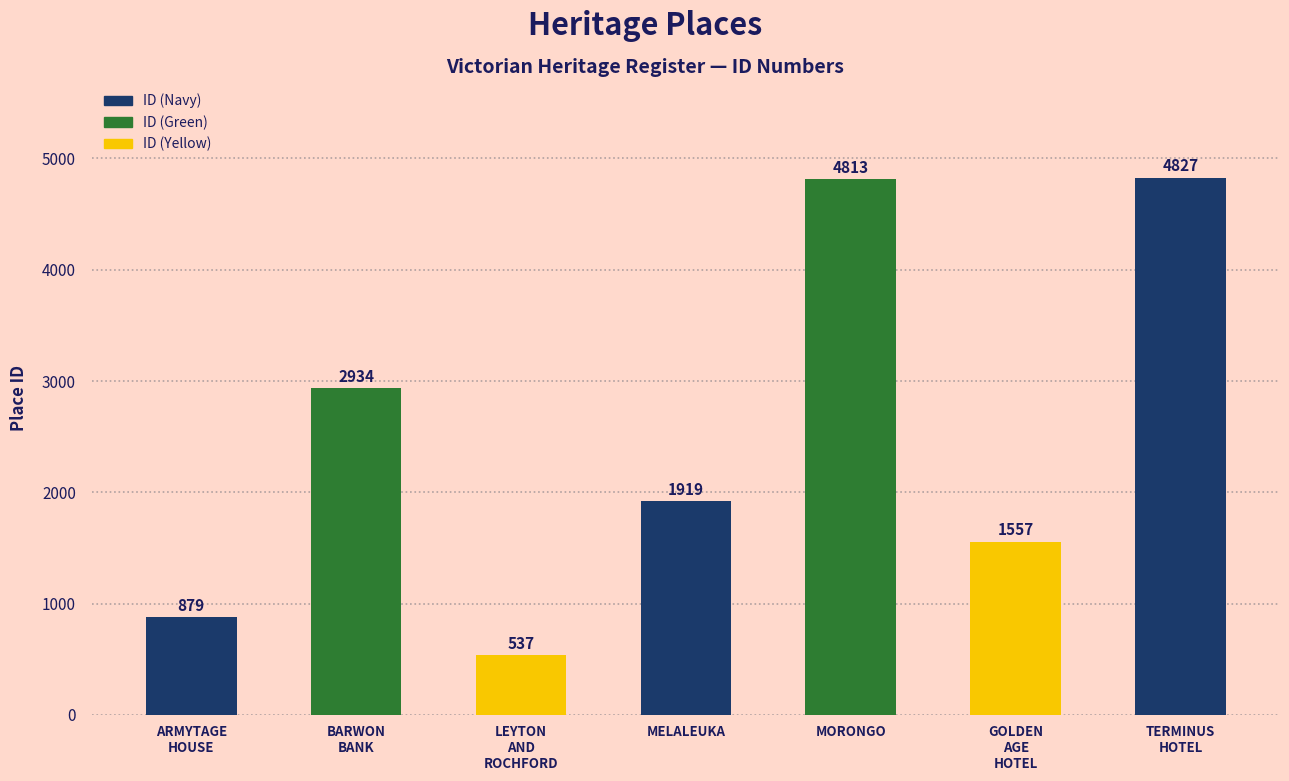

List the labels in order of value, smallest first.

LEYTON
AND
ROCHFORD, ARMYTAGE
HOUSE, GOLDEN
AGE
HOTEL, MELALEUKA, BARWON
BANK, MORONGO, TERMINUS
HOTEL